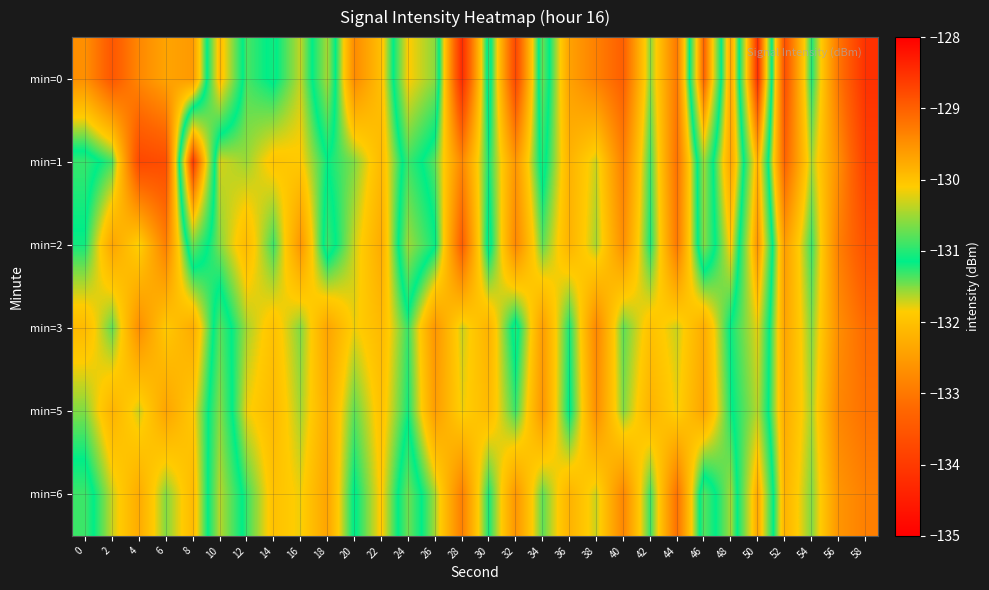

Between 6 and 48, which series saw the biggest shift?

min=1